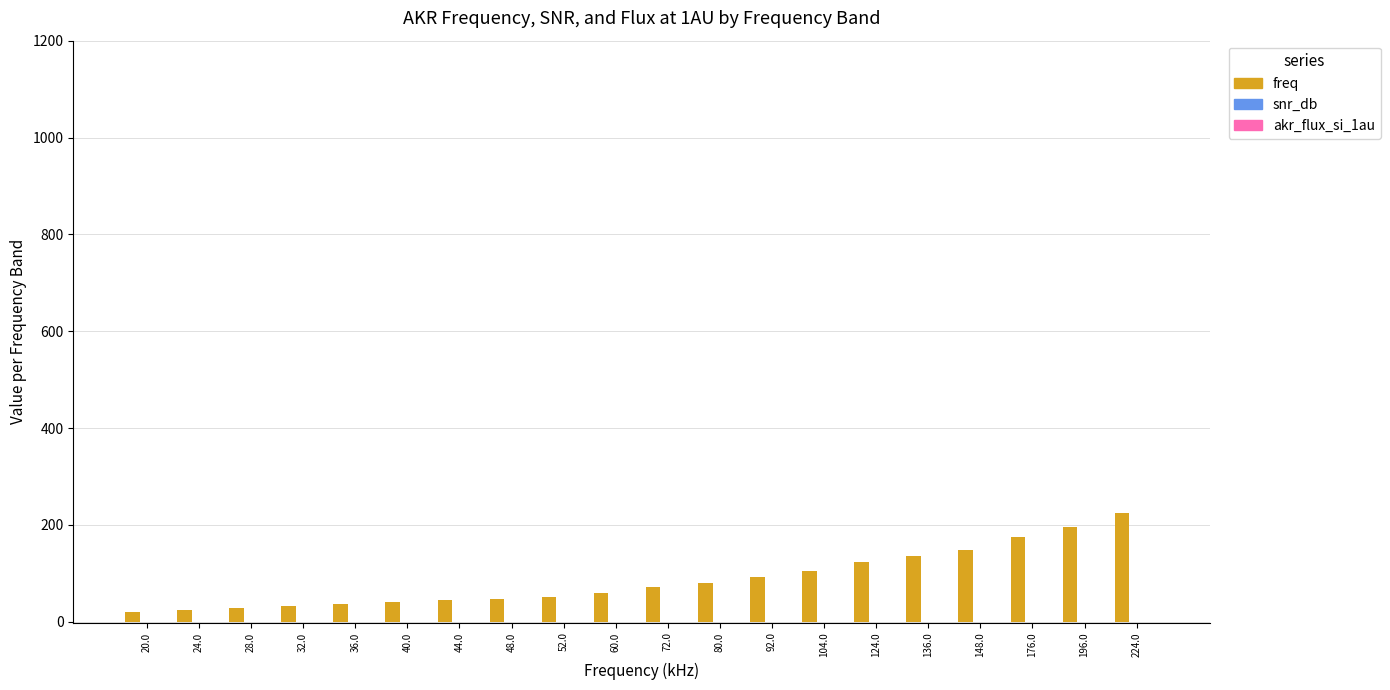

The freq series shows 104 at 104.0. True or false?

True